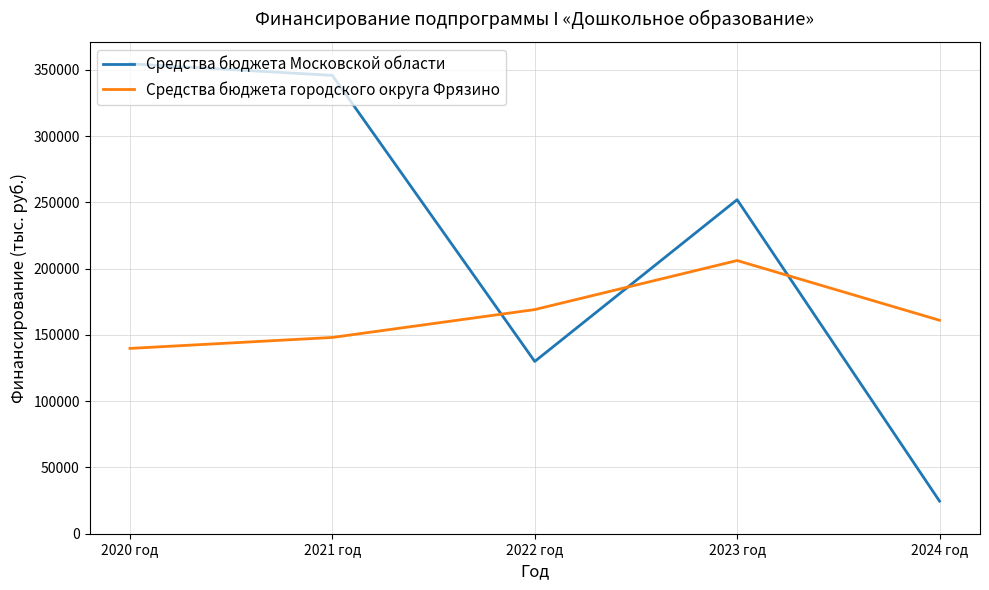

Is the value of Средства бюджета Московской области at 2021 год greater than the value of Средства бюджета городского округа Фрязино at 2021 год?

Yes